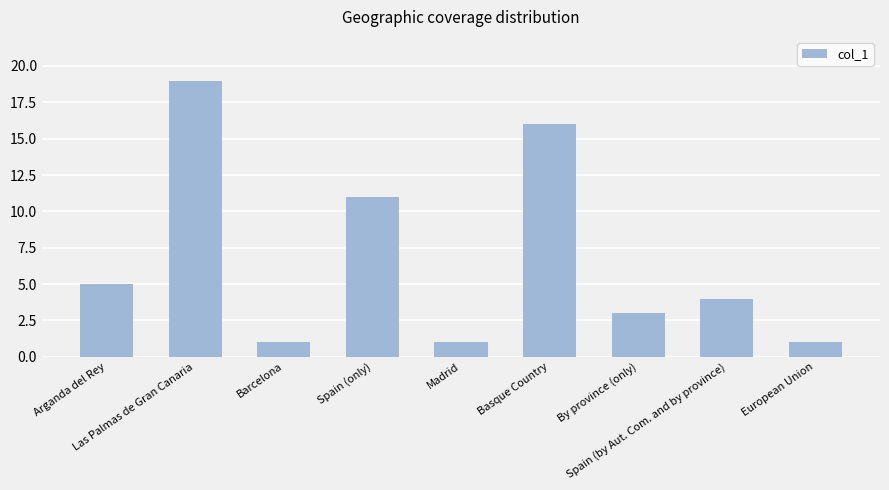

What is the difference between the maximum and second lowest values?

18